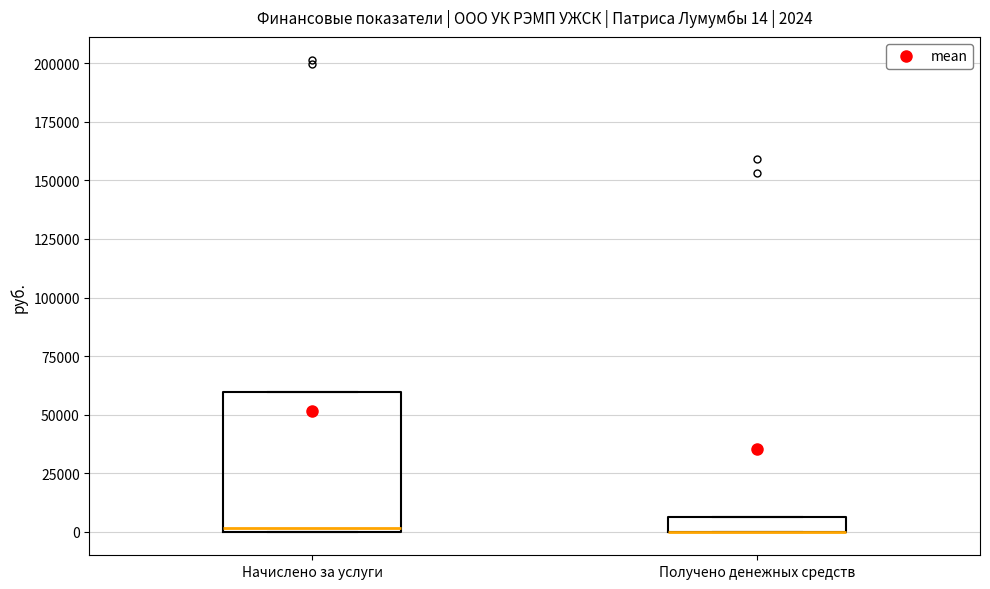

Comparing the boxes themselves (not the whiskers), which one is the tallest?

Начислено за услуги